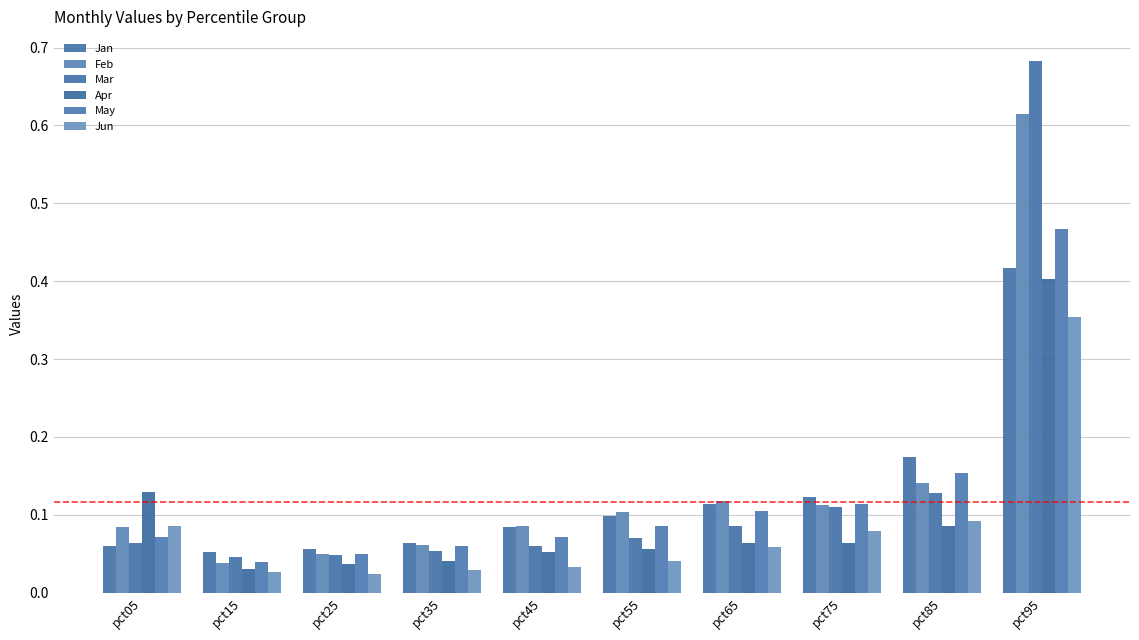

True or false: May has a value of 0.0 at pct15.

False